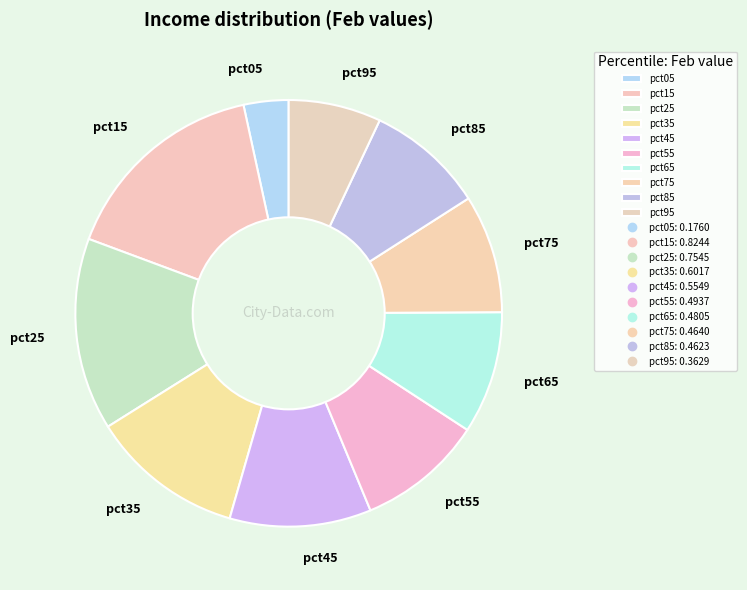

Is pct45 the majority of the pie?

No